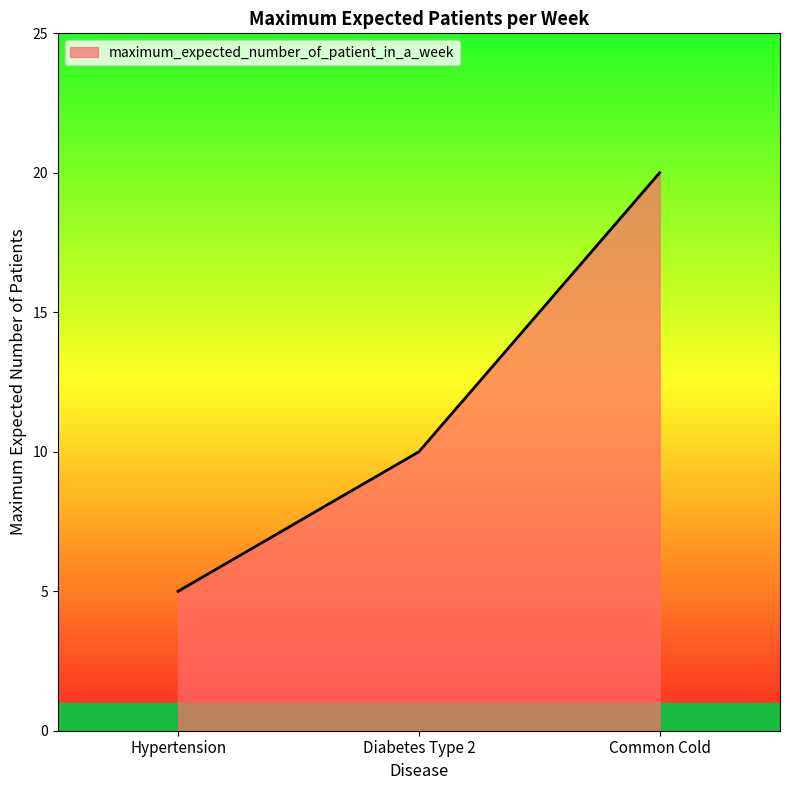

Rank the categories by value from highest to lowest.

Common Cold, Diabetes Type 2, Hypertension